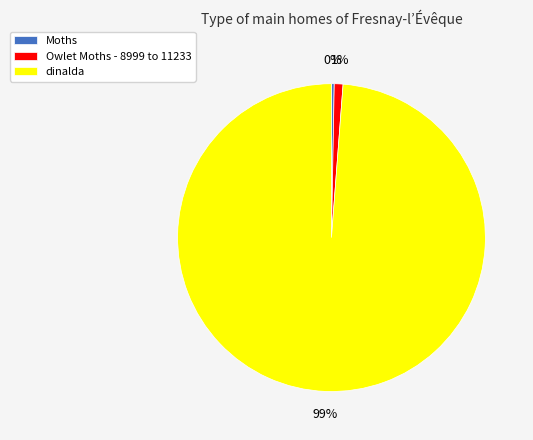

Combined, do dinalda and Moths account for over 50%?

Yes